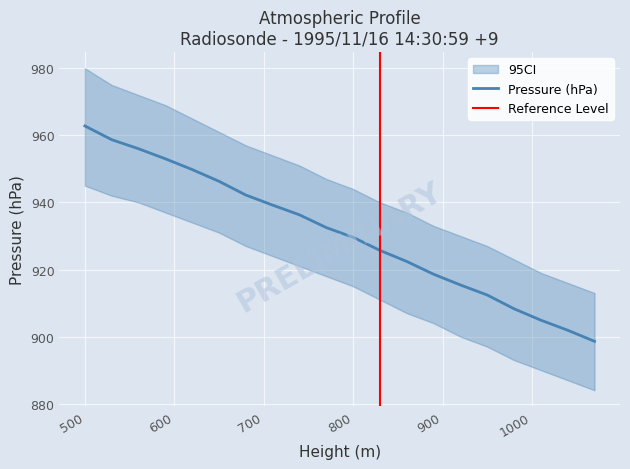

At how many categories does at least one series exceed 796?

20